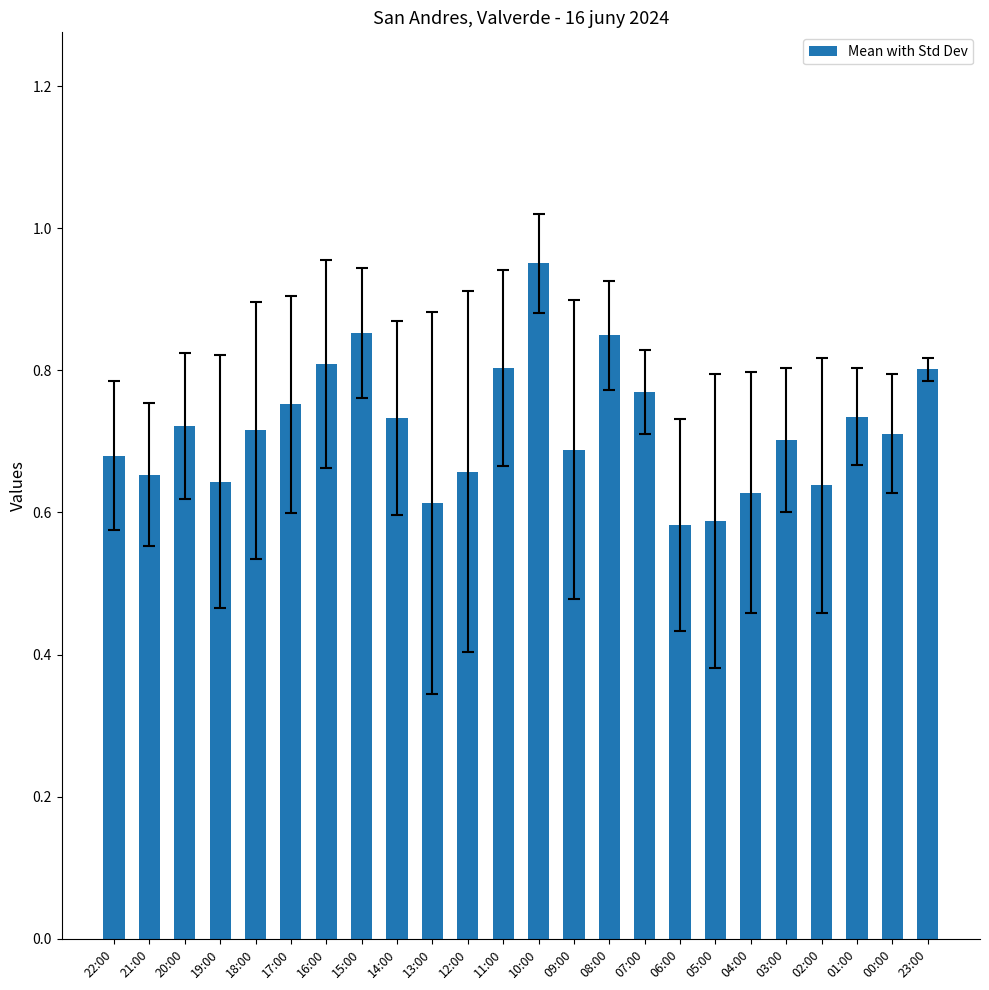

Are the bars horizontal?

No